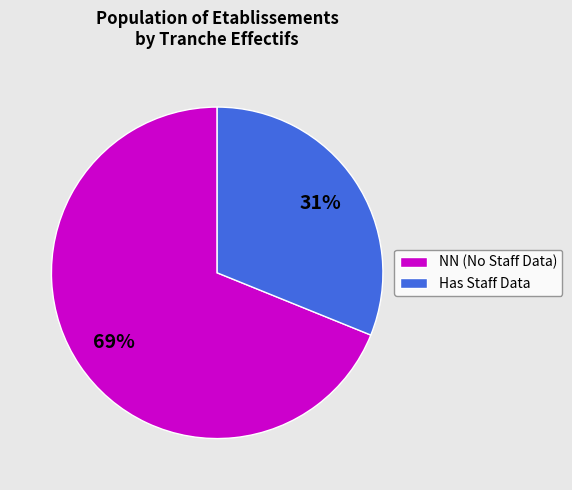

What percentage is the Has Staff Data slice, to the nearest percent?

31%